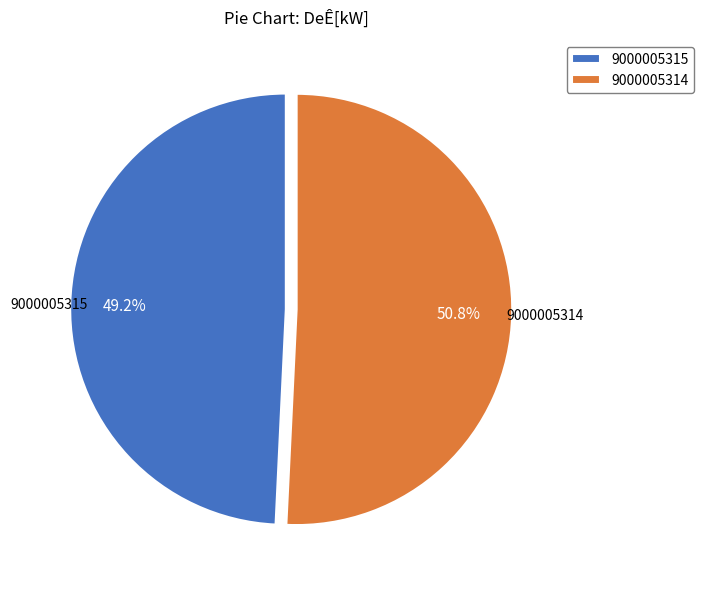

Is it true that 9000005314 is 51% of the pie?

True